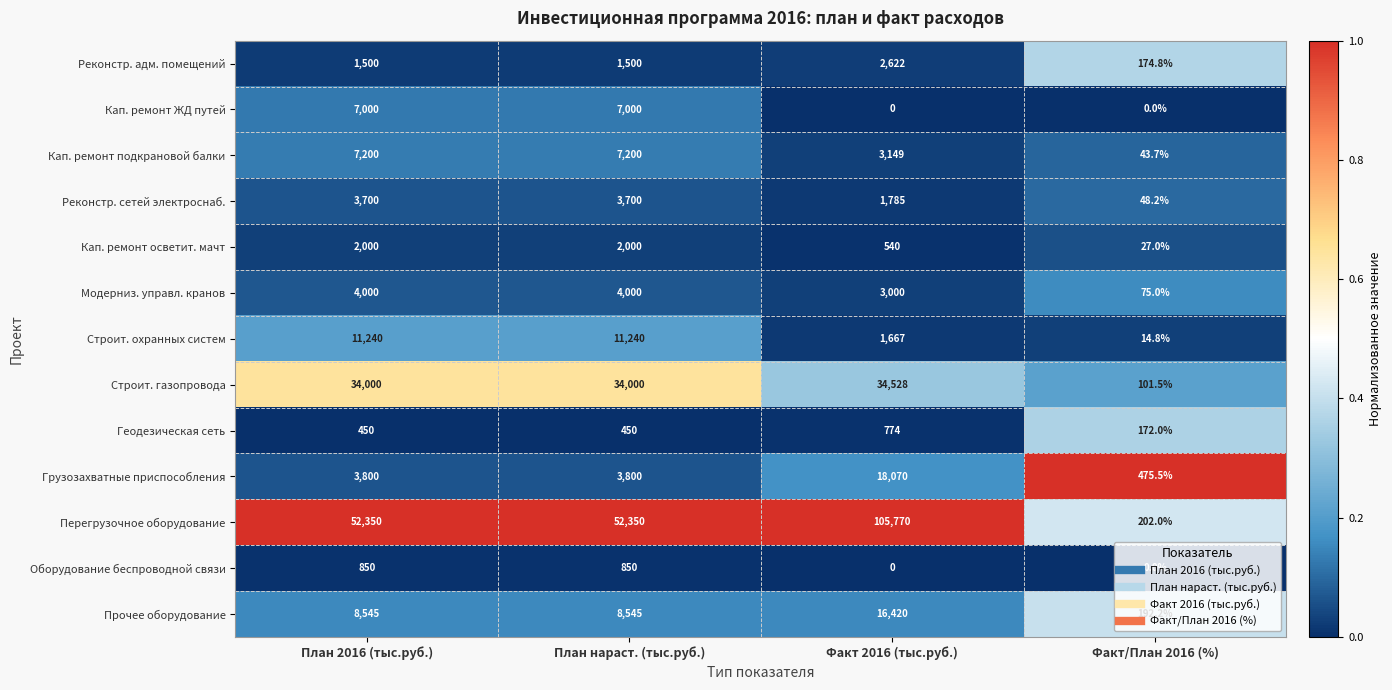

What is the average value of the Кап. ремонт осветит. мачт series?

1141.8